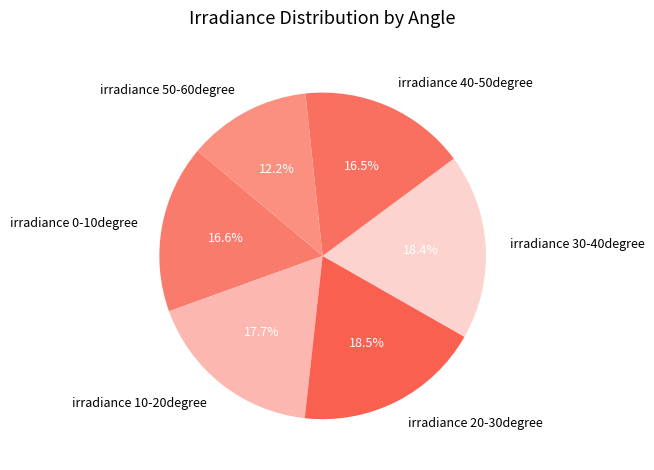

How many segments does this pie chart have?

6